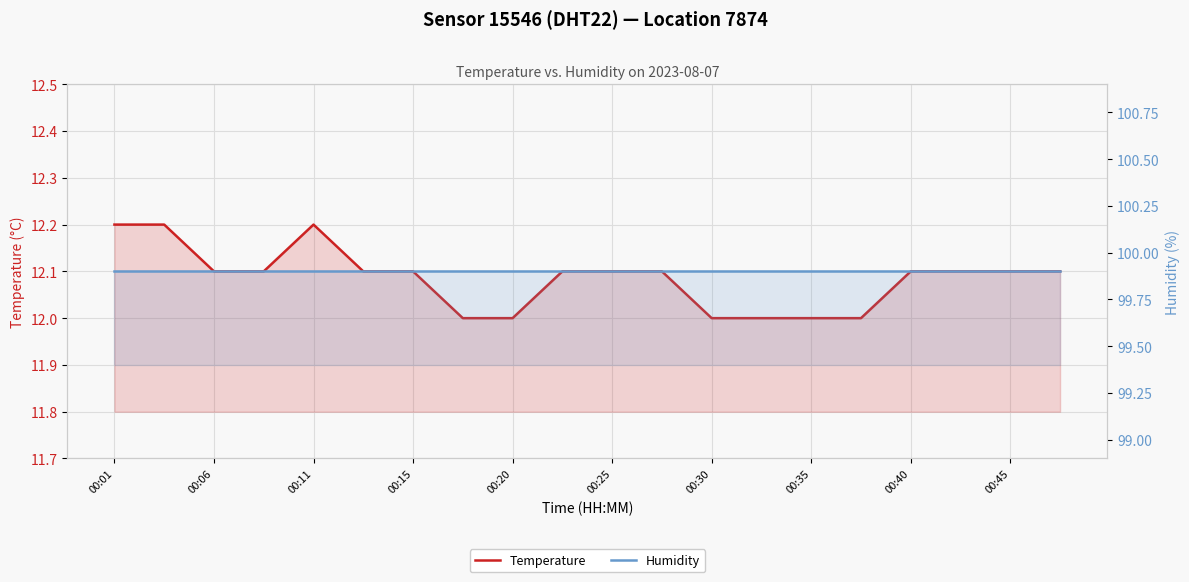

Is it true that humidity equals 99.9 at 00:35?

True